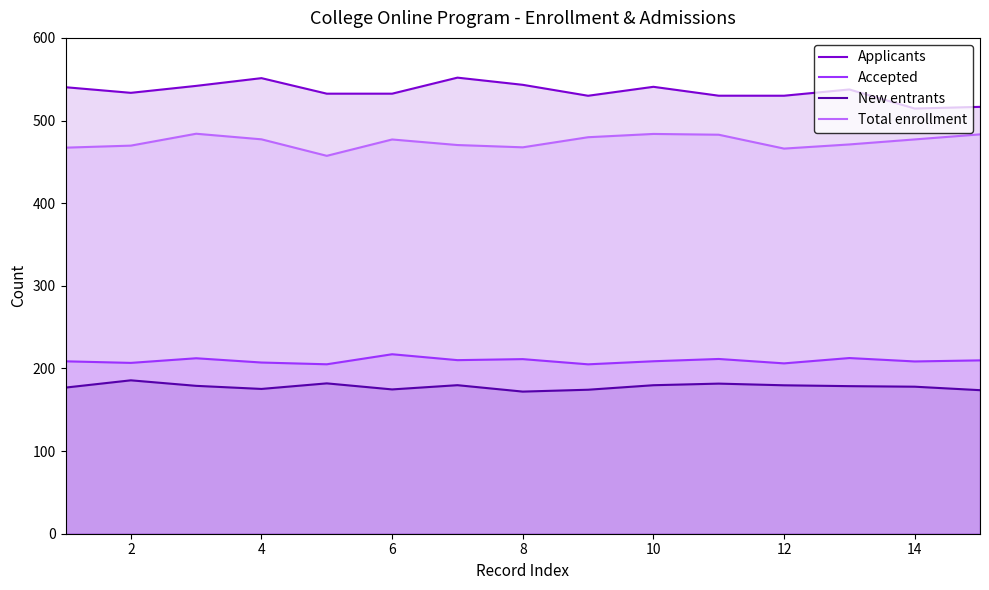

What is the spread (max minus min) of values at 6?

357.9